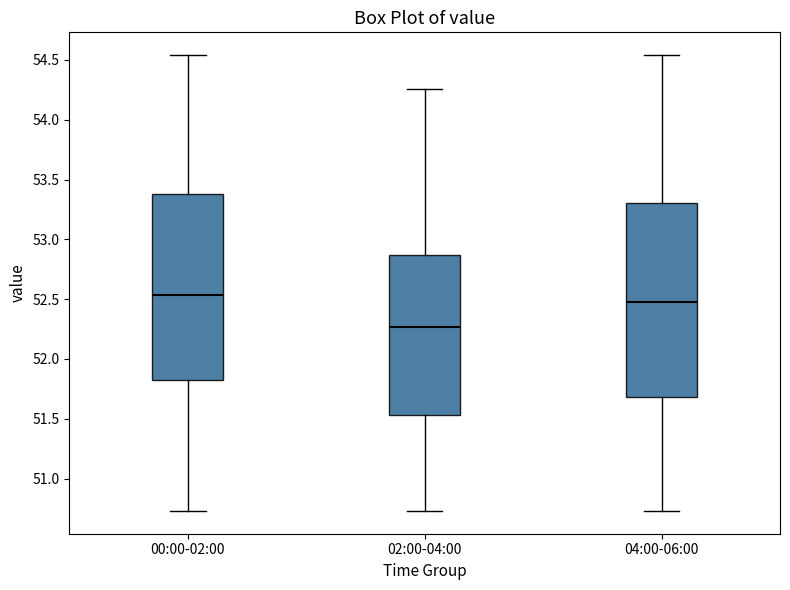

Which box's median line is the lowest?

02:00-04:00